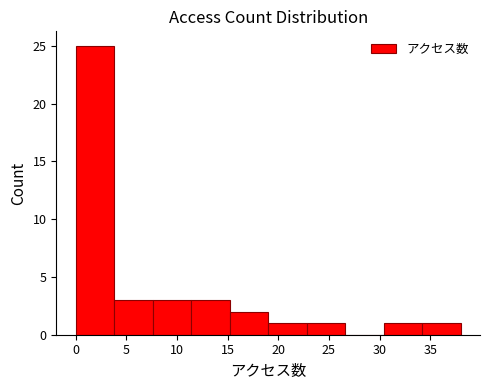

Which range on the x-axis has the tallest bar?

0.0 to 3.8